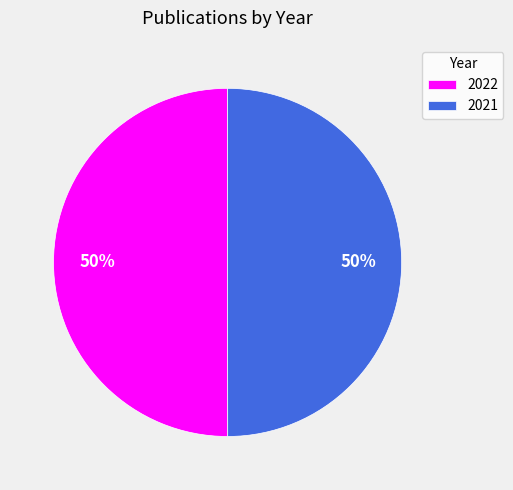

Is it true that 2022 is 38% of the pie?

False